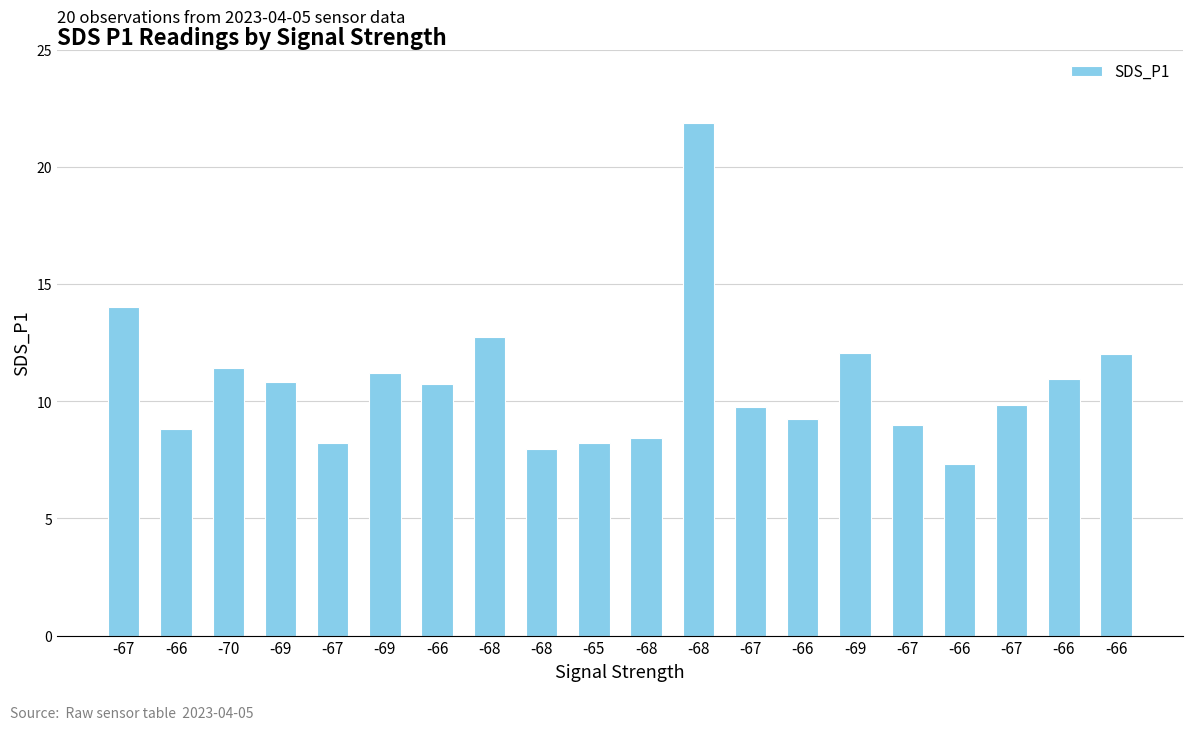

Where is the data nearest to the value 14?

-67